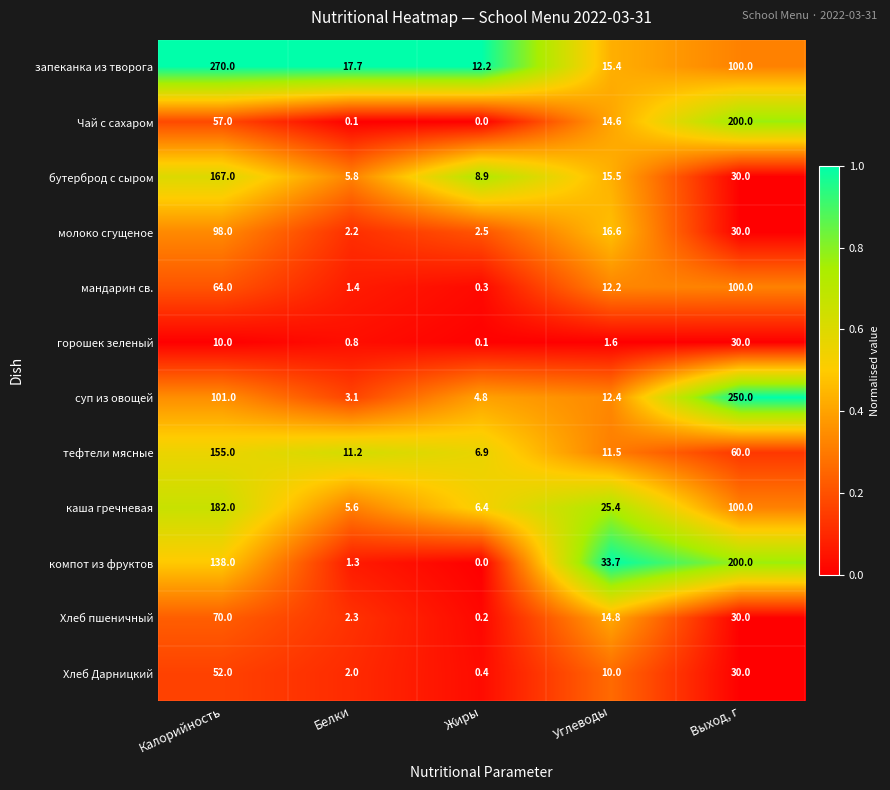

List the labels in order of бутерброд с сыром value, largest first.

Калорийность, Выход, г, Углеводы, Жиры, Белки